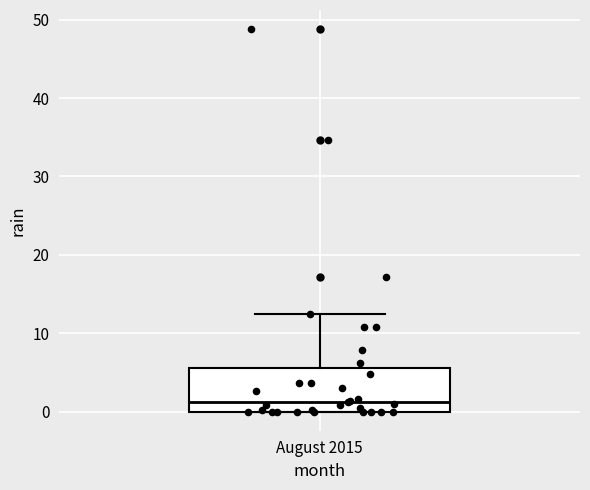

Transcribe this box plot: give where the median line is, the range the box spans, and where the two whiskers end, as read against the y-axis. The values are not printed on the chart, so give them approximately, as read against the axis.

median 1, box 0 to 6, whiskers 0 to 12